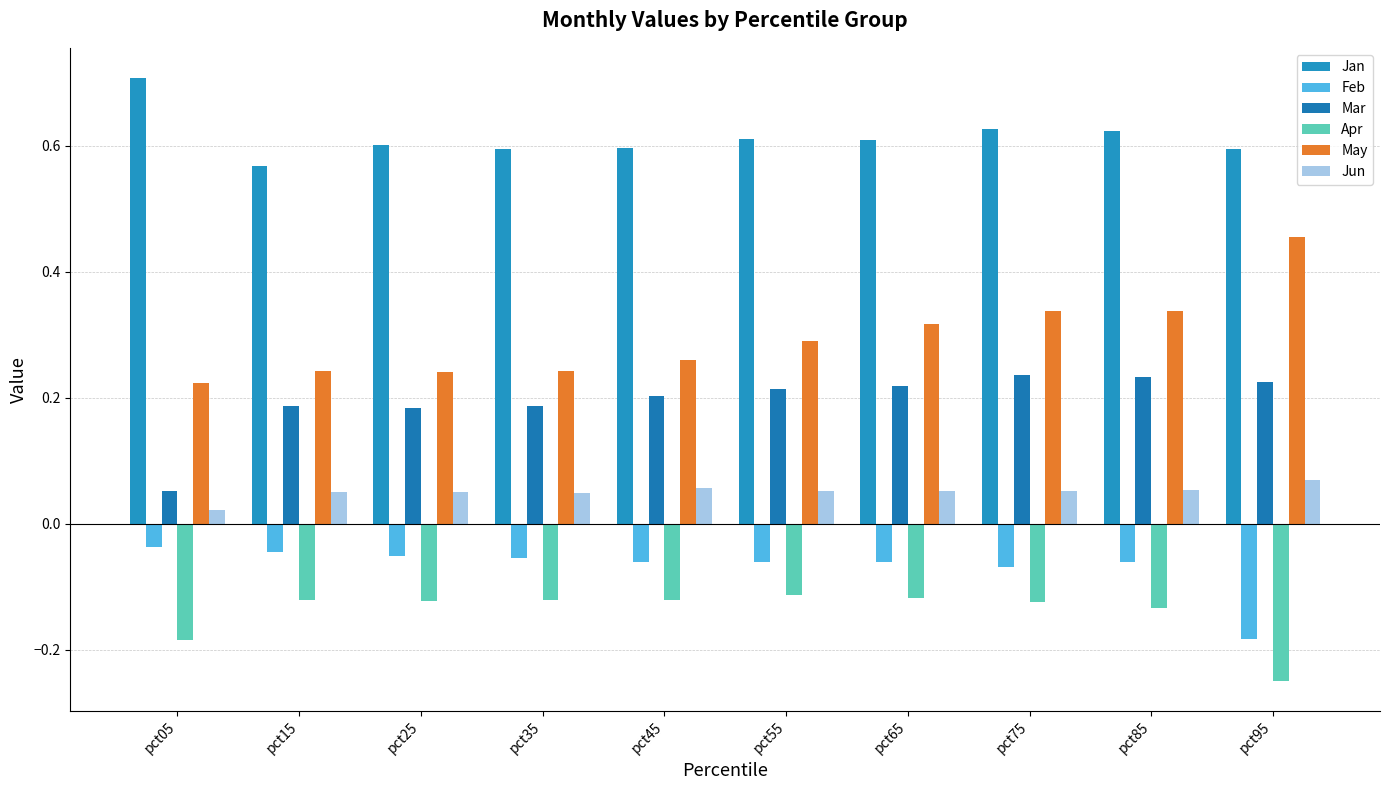

Which series has the largest range (max minus min)?

May